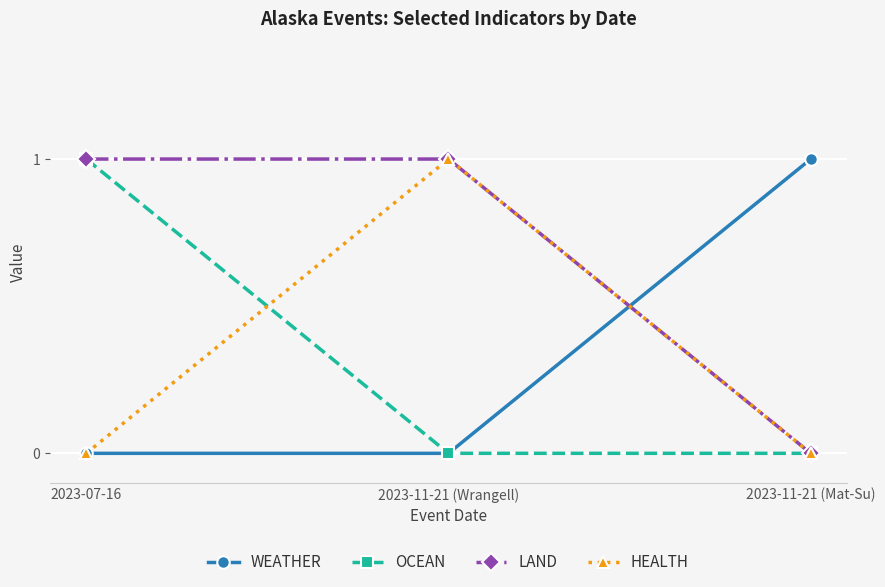

The WEATHER series shows -1 at 2023-11-21 (Wrangell). True or false?

False